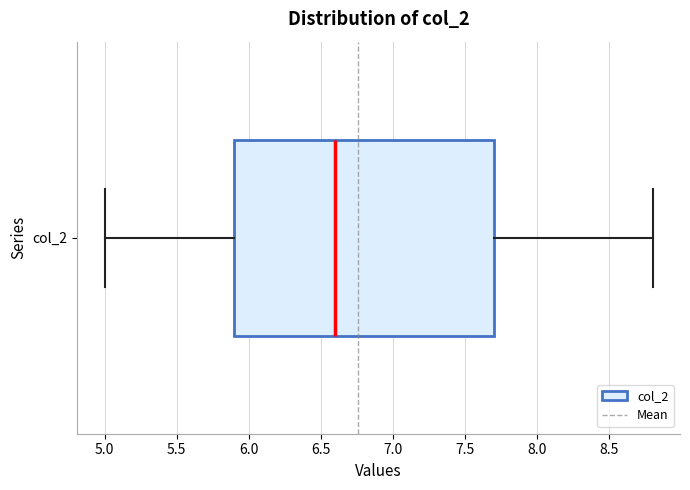

Read this box plot against the x-axis: the position of the median line, the range covered by the box, and the ends of both whiskers. The values are not printed on the chart, so give them approximately, as read against the axis.

median 6.6, box 5.9 to 7.7, whiskers 5.0 to 8.8